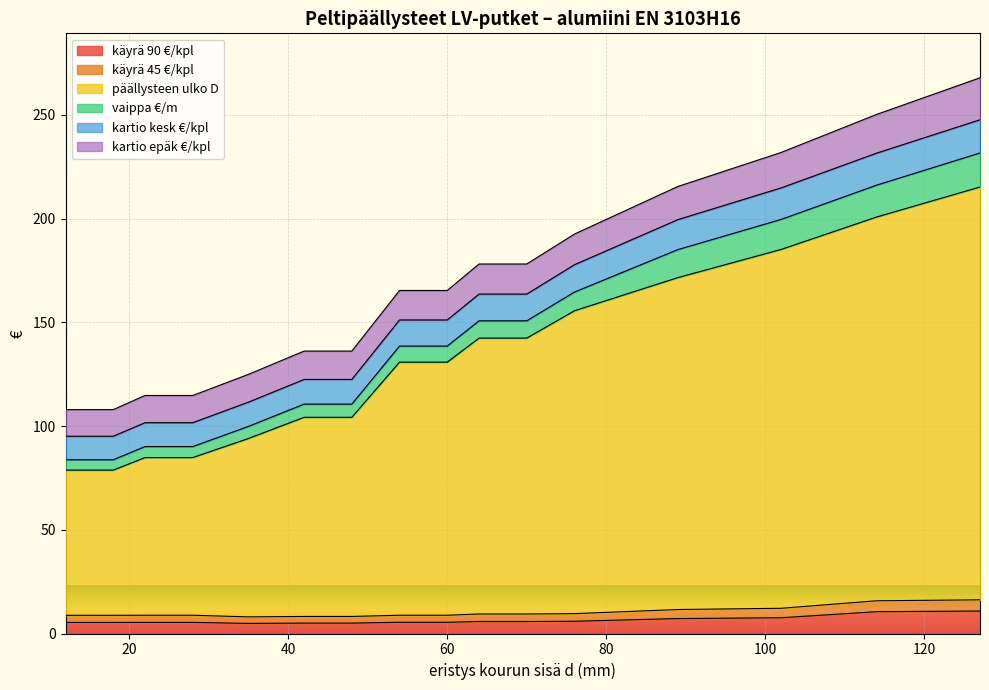

What is the maximum value for käyrä 90 €/kpl?

10.8